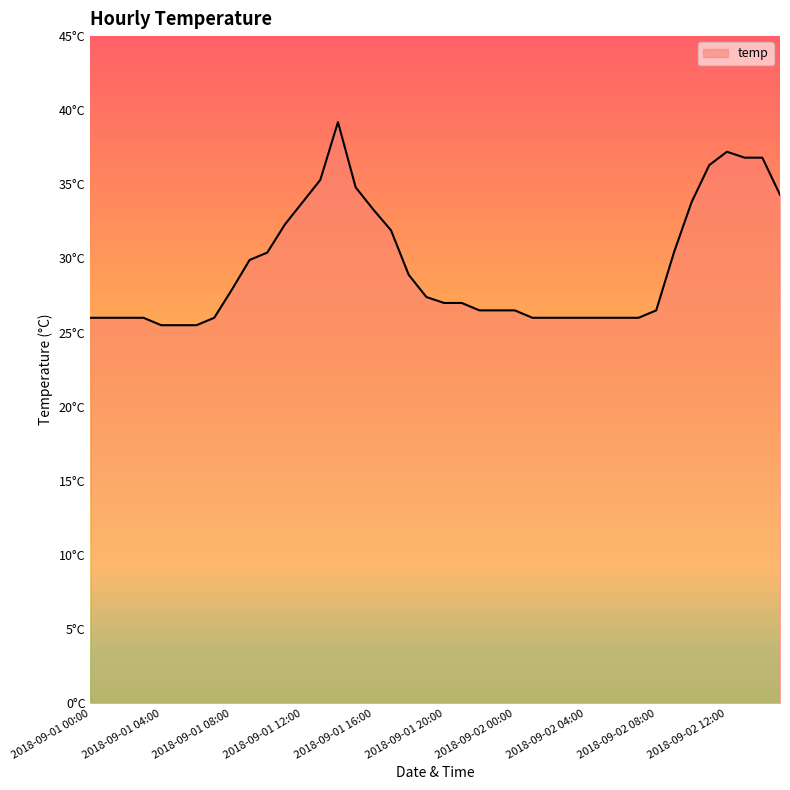

Does the chart have visible grid lines?

No